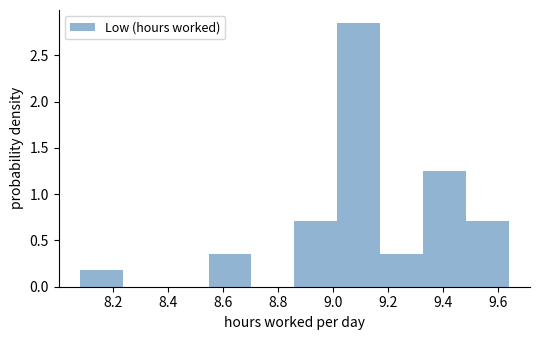

What is the height of the bar covering 9.328 to 9.484 on the x-axis? Neither the bar edges nor the heights are printed on the chart, so give them approximately, as read against the axes.

1.25